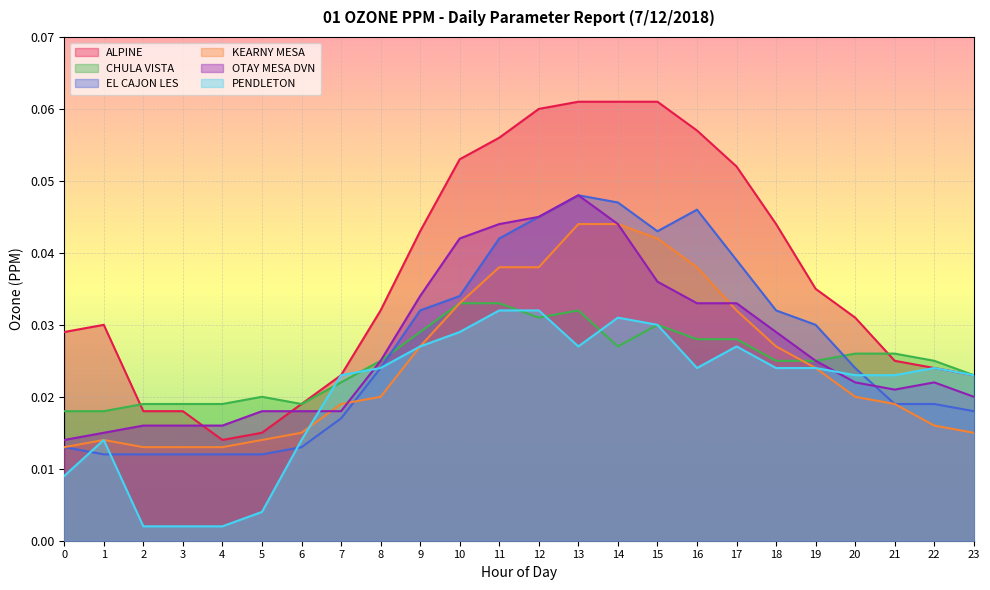

What is the approximate value of ALPINE at 10?

0.1